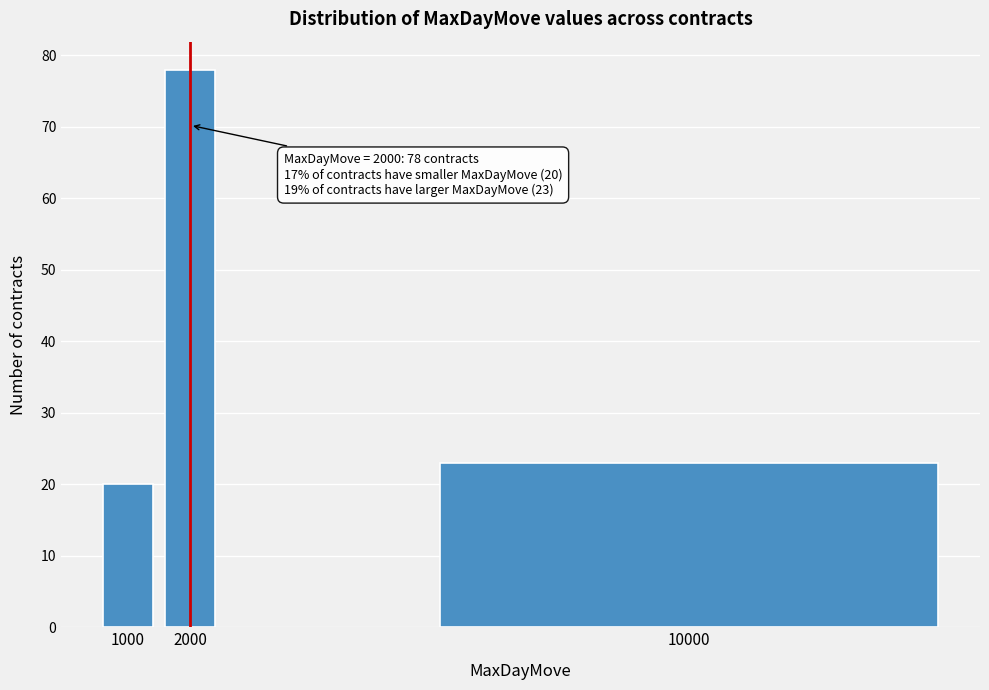

Reading left to right, what are all the values shown in this chart?

1000=20	2000=78	10000=23